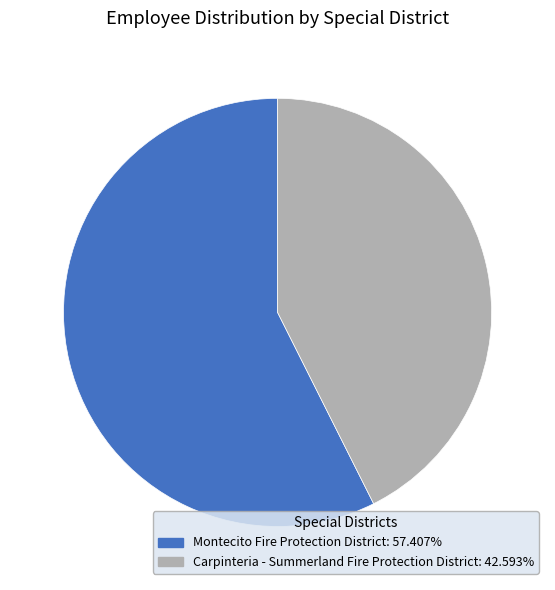

What is the ratio of the value at Carpinteria - Summerland Fire Protection District to the value at Montecito Fire Protection District?

0.7